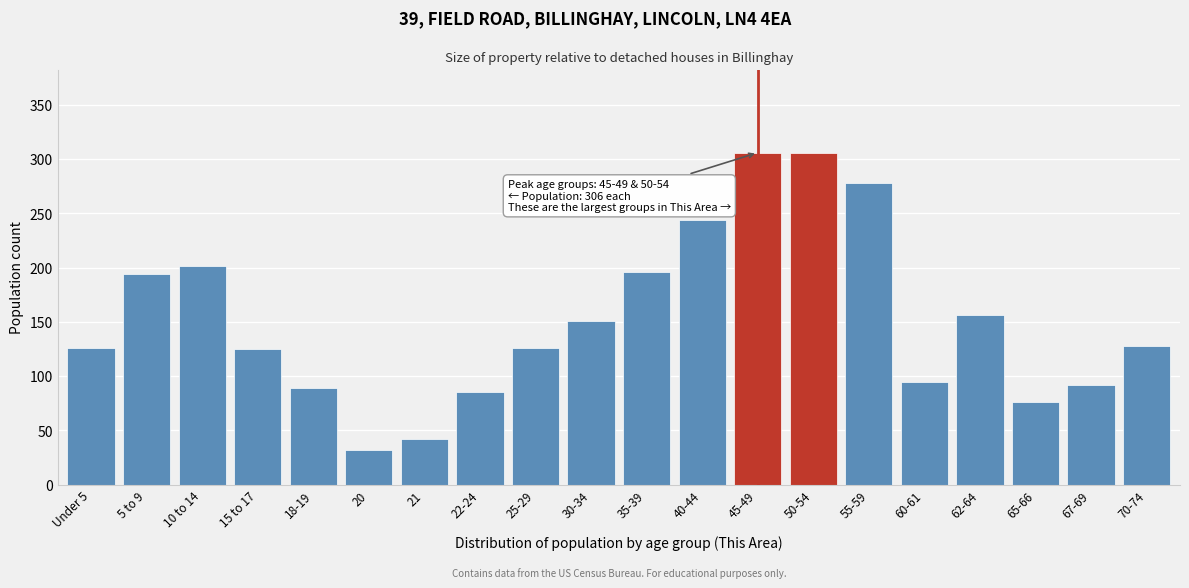

What value does the data have at 20, to the nearest 50?

50